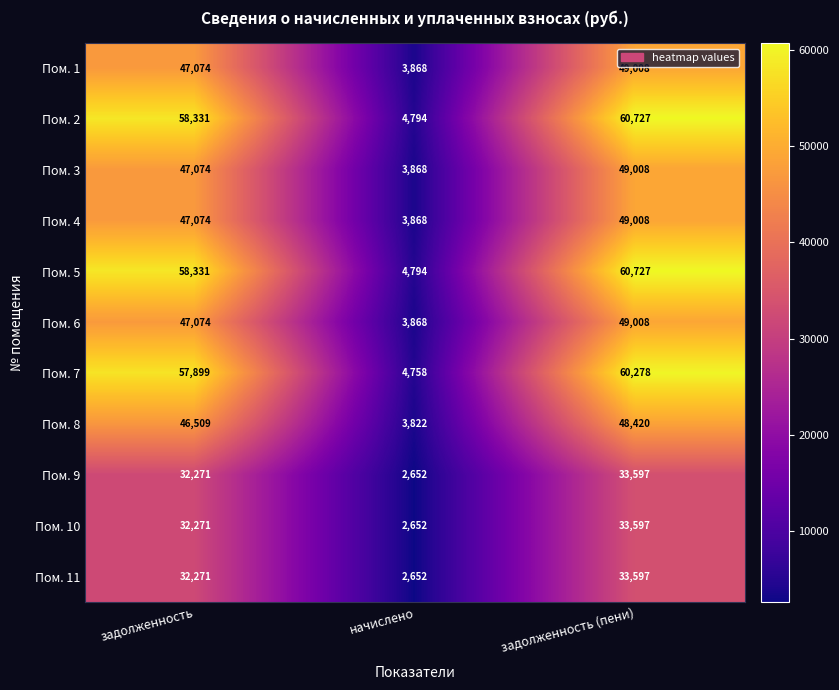

At which category is the sum across all series the highest?

задолженность (пени)